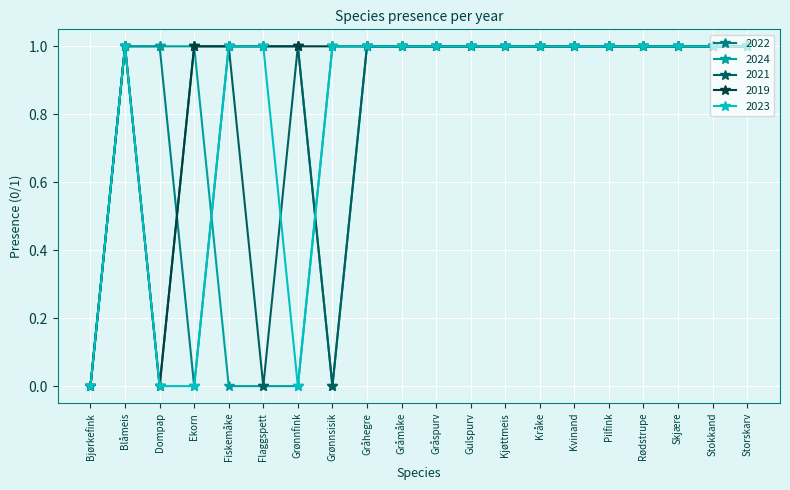

What is the value of the 2022 point at the 7th from the left?

1